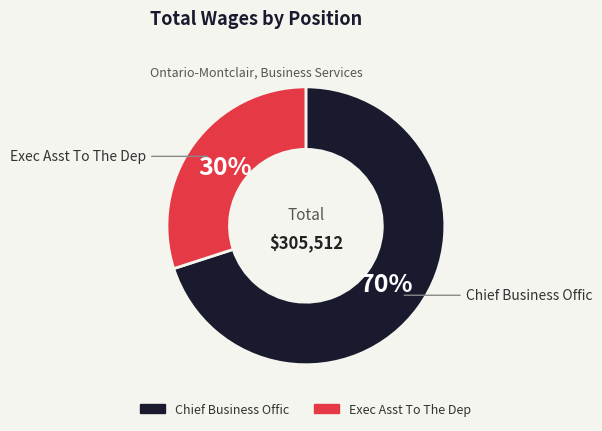

What is the ratio of the value at Chief Business Offic to the value at Exec Asst To The Dep?

2.3